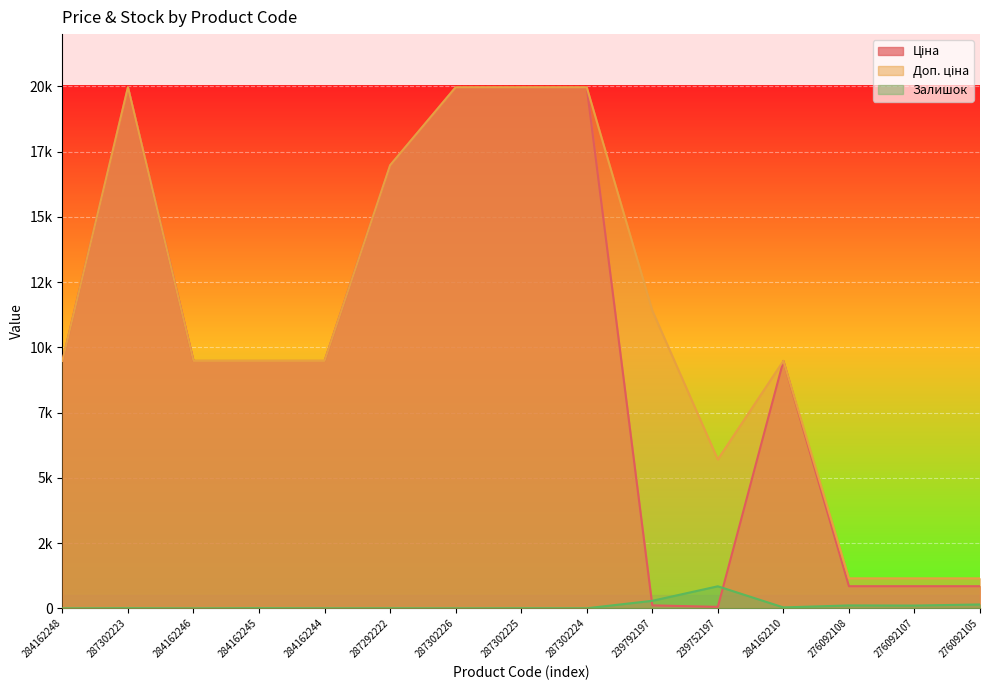

Where is the first local maximum for Ціна?

287302223